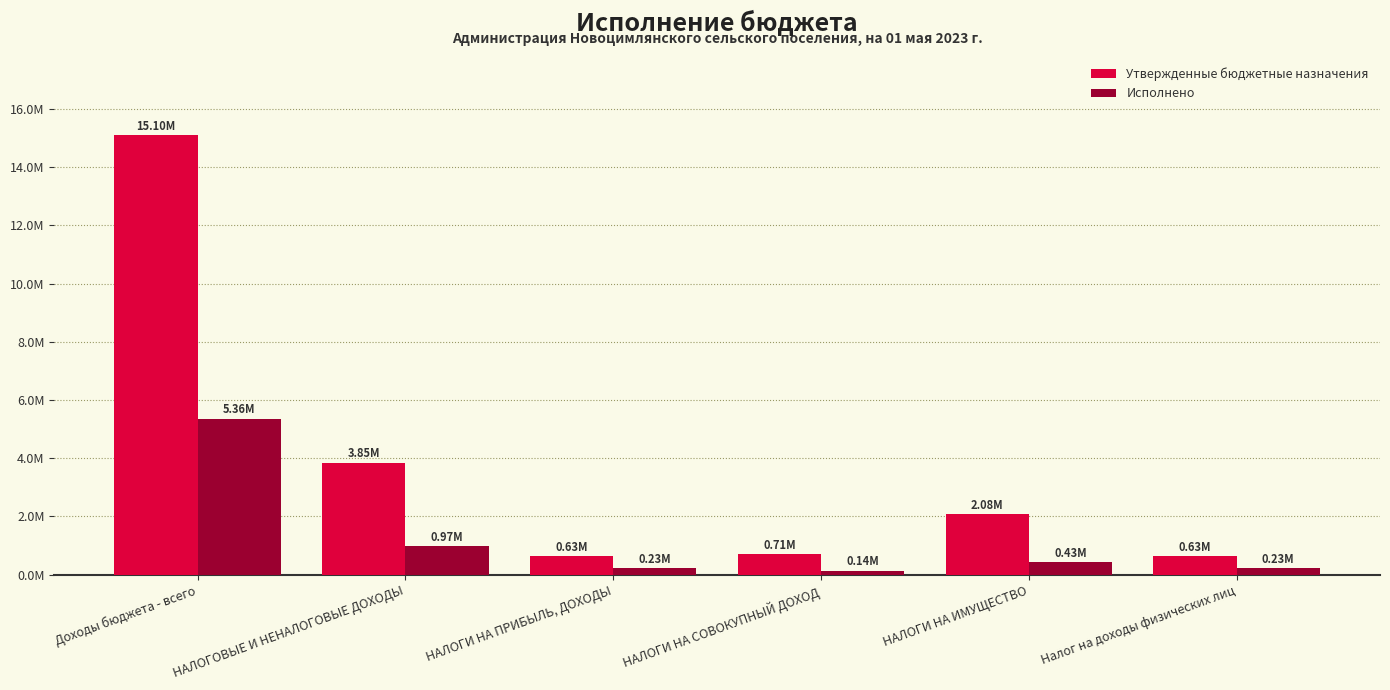

Reading right to left, extract all data points from this chart.

Утвержденные бюджетные назначения: Налог на доходы физических лиц=634000.0	НАЛОГИ НА ИМУЩЕСТВО=2082000.0	НАЛОГИ НА СОВОКУПНЫЙ ДОХОД=712000.0	НАЛОГИ НА ПРИБЫЛЬ, ДОХОДЫ=634000.0	НАЛОГОВЫЕ И НЕНАЛОГОВЫЕ ДОХОДЫ=3850600.0	Доходы бюджета - всего=15095100.0
Исполнено: Налог на доходы физических лиц=230647.8	НАЛОГИ НА ИМУЩЕСТВО=432760.2	НАЛОГИ НА СОВОКУПНЫЙ ДОХОД=135870.0	НАЛОГИ НА ПРИБЫЛЬ, ДОХОДЫ=230647.8	НАЛОГОВЫЕ И НЕНАЛОГОВЫЕ ДОХОДЫ=969239.3	Доходы бюджета - всего=5356034.9